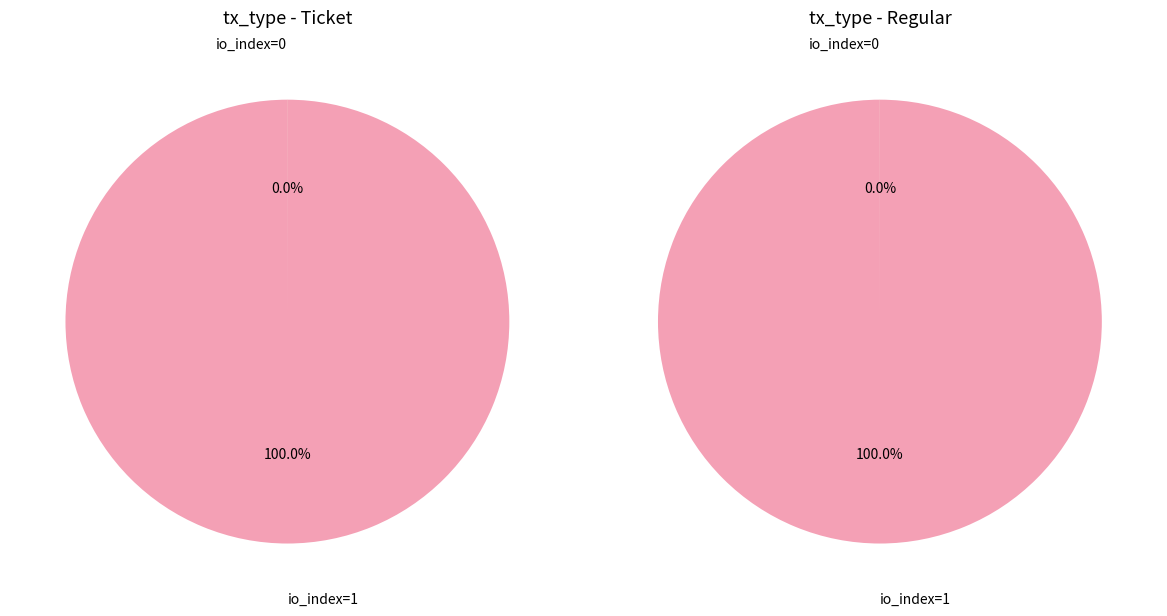

To the nearest percent, what is the average slice percentage?

50%